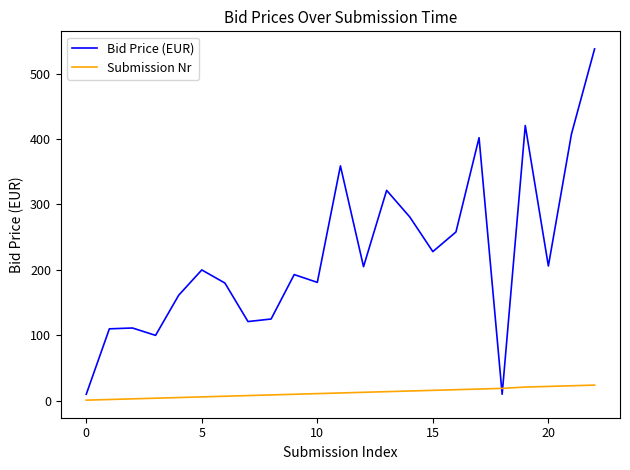

What is the sum of all Bid Price (EUR) values?

5129.4